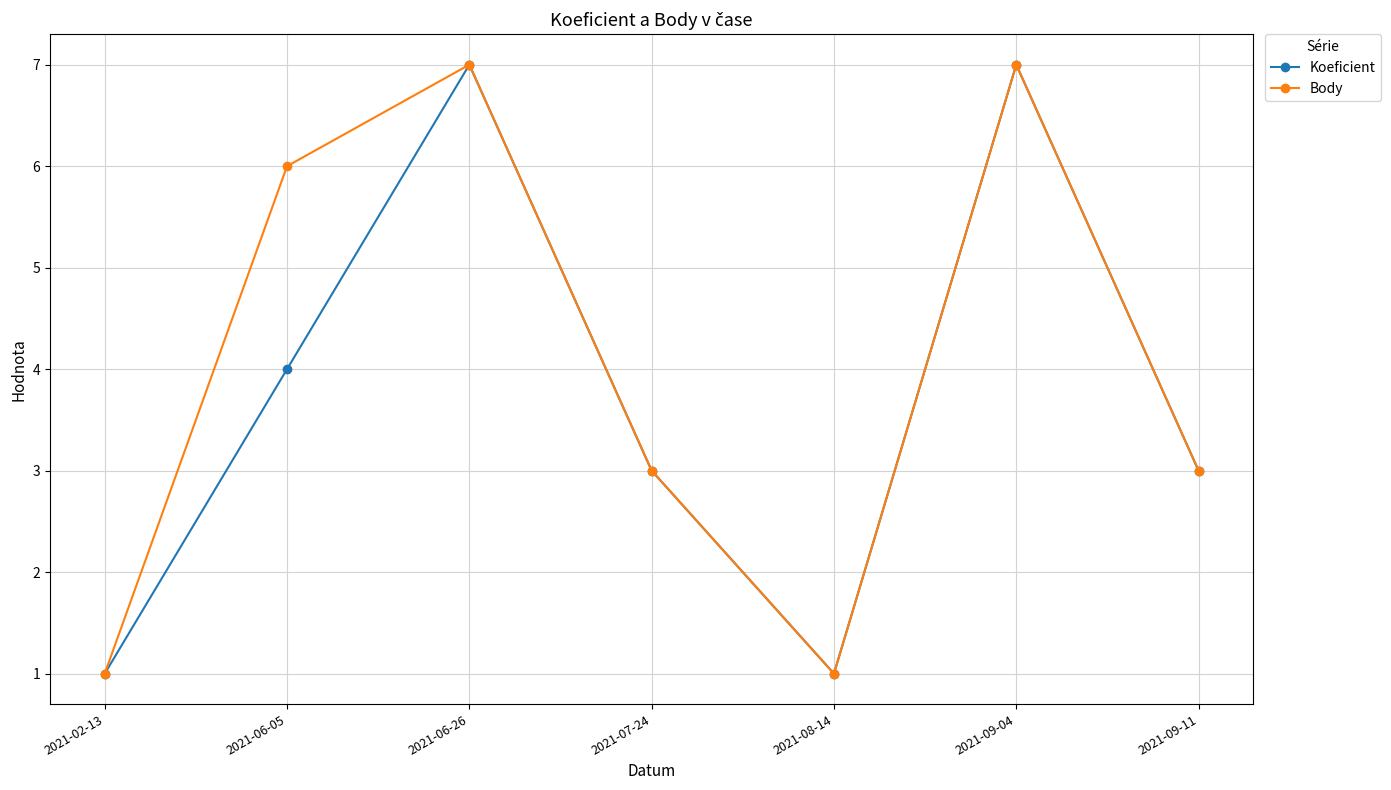

Which series has the largest total across all categories?

Body